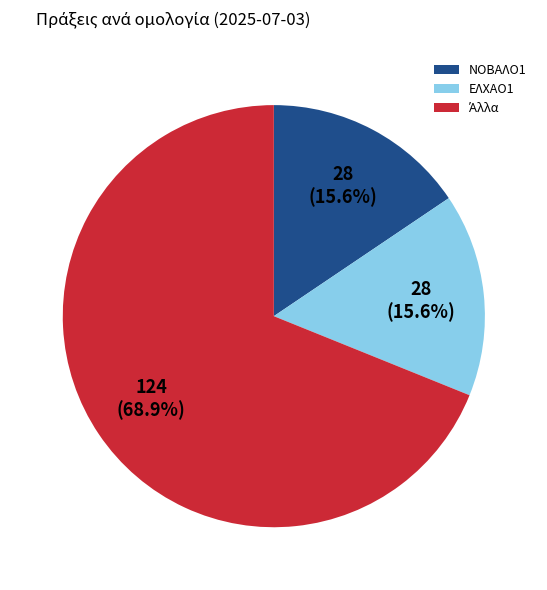

Is ΝΟΒΑΛΟ1 the majority of the pie?

No